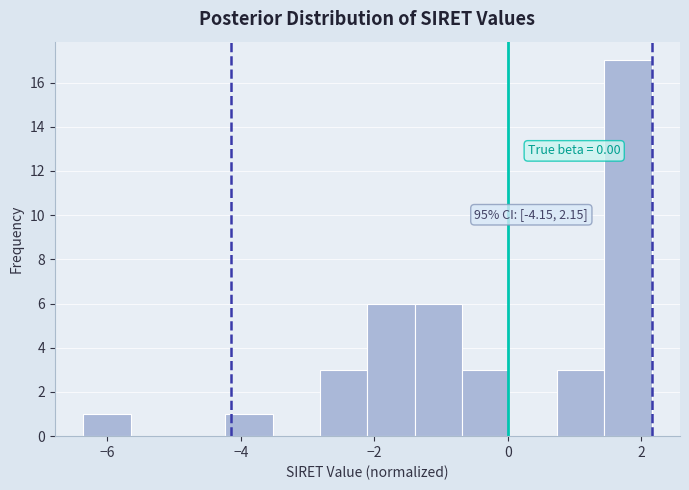

Around what value on the x-axis is the tallest bar? Give the approximate position of its centre, as read against the axis.

1.8